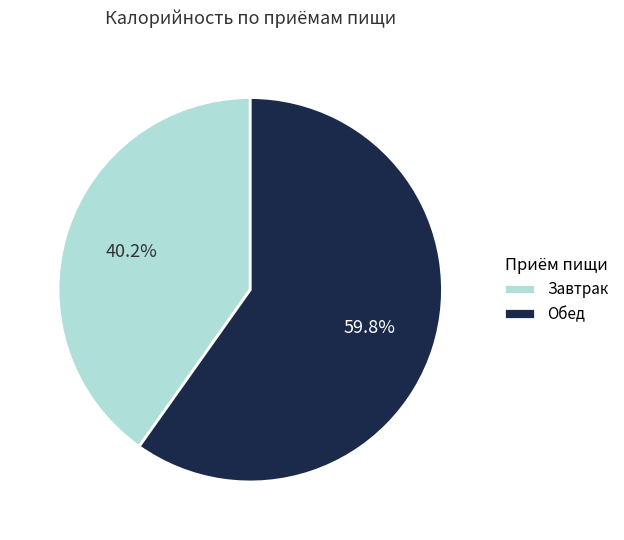

To the nearest percent, what is the difference between the largest and smallest slice percentages?

20%